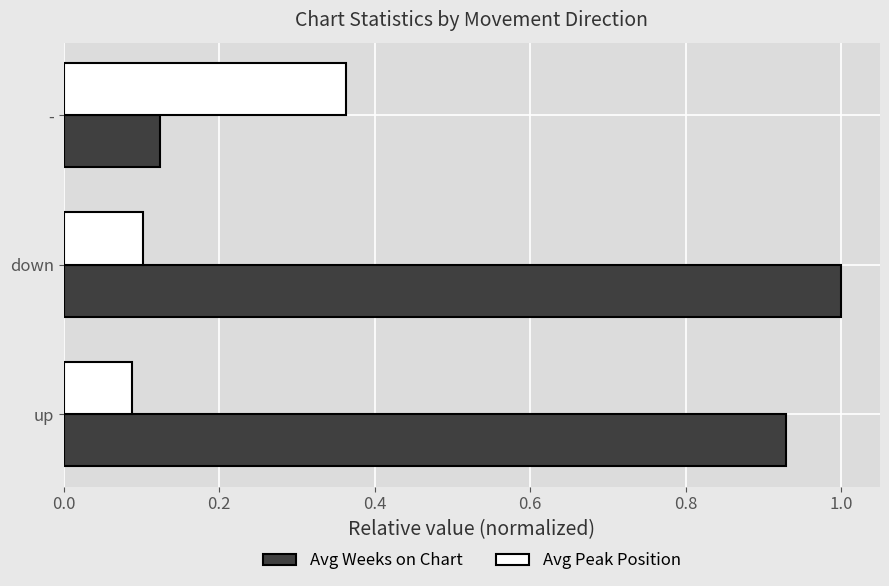

Which series has the widest spread of values?

Avg Weeks on Chart